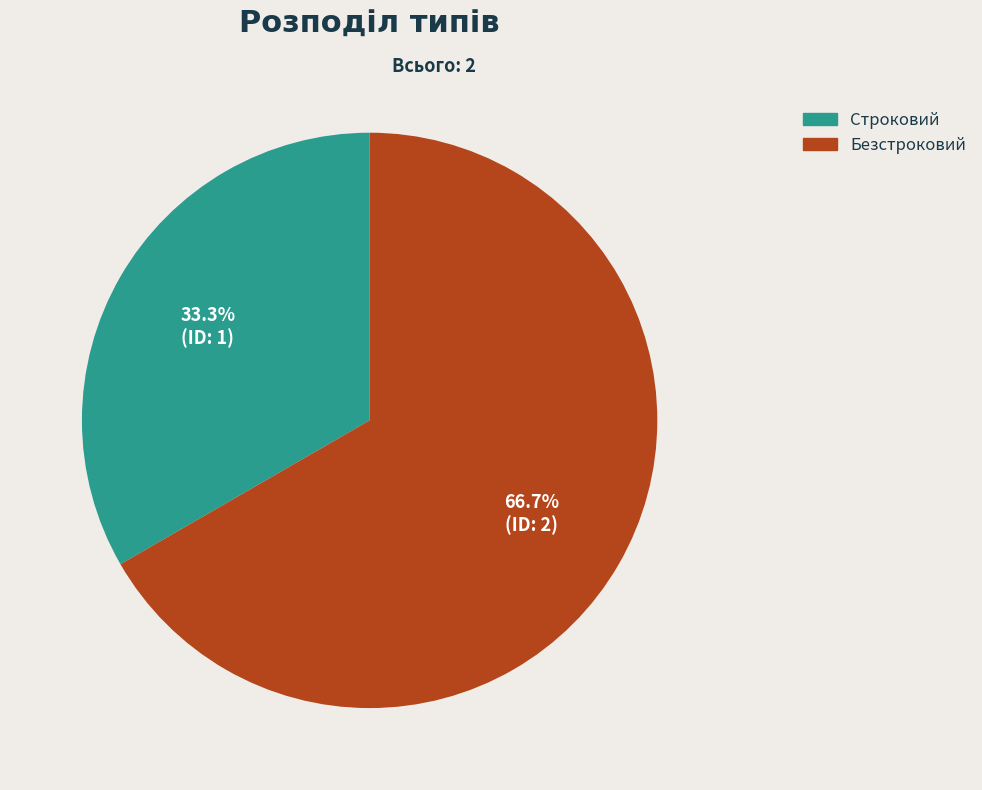

To the nearest percent, what is the average slice percentage?

50%